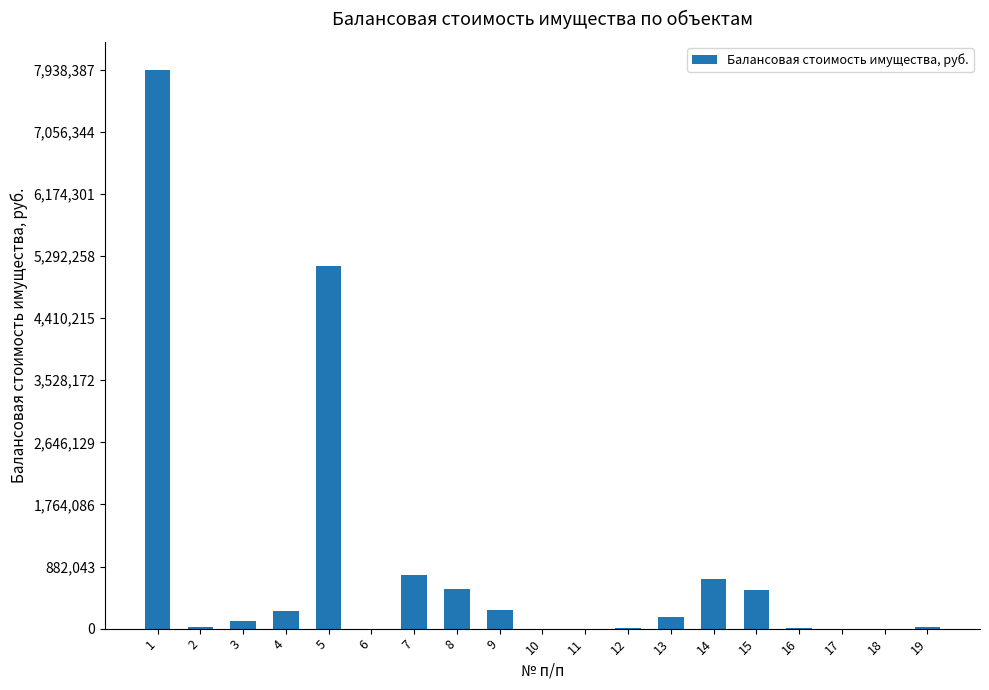

What is the sum of the values at 13 and 18?

166959.7